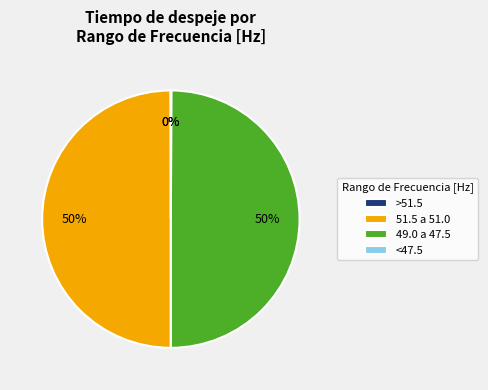

Is it true that 49.0 a 47.5 is 56% of the pie?

False